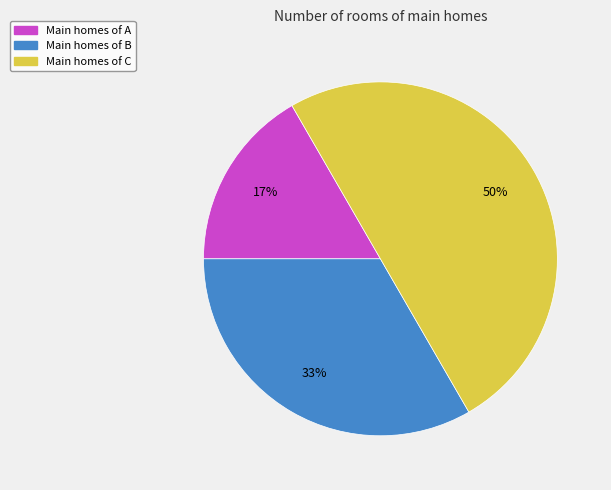

Combined, do Main homes of C and Main homes of B account for over 50%?

Yes